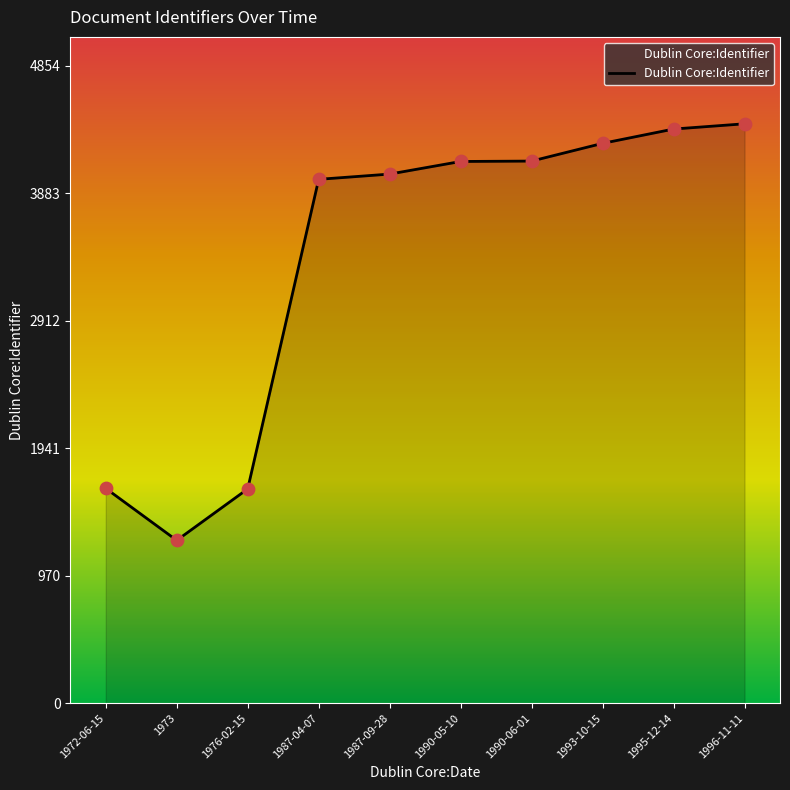

What is the change in value from 1987-09-28 to 1996-11-11?

+383